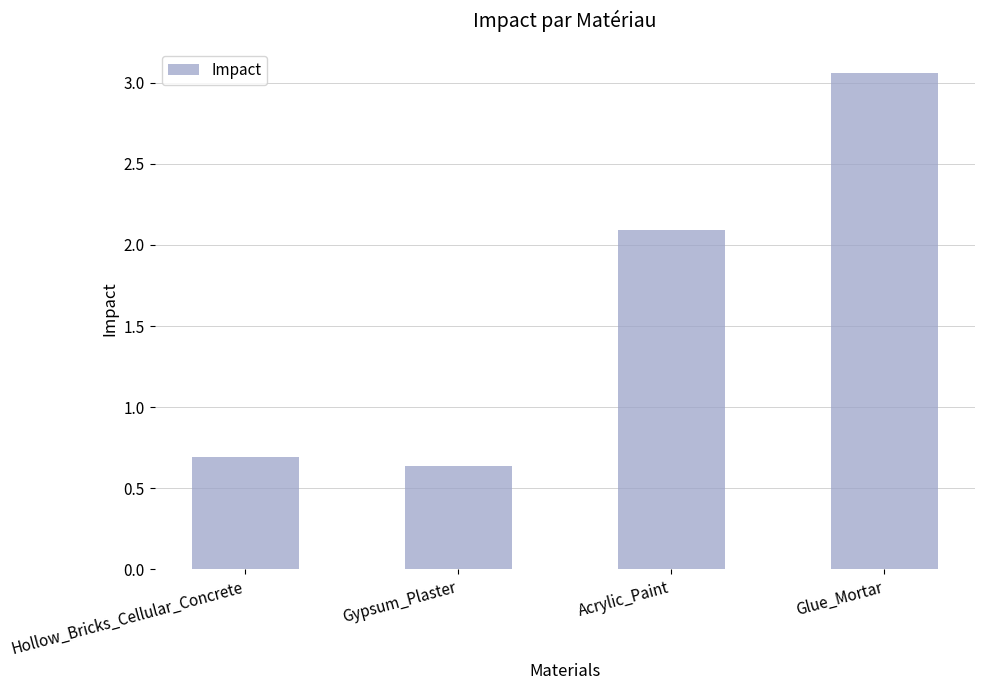

What is the average value?

1.6